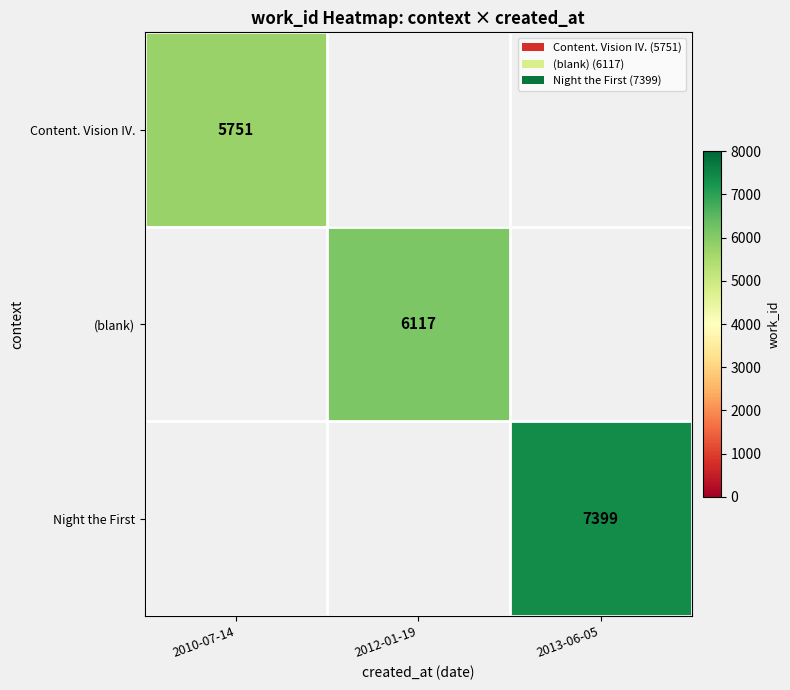

The (blank) series shows 6117 at 2012-01-19. True or false?

True